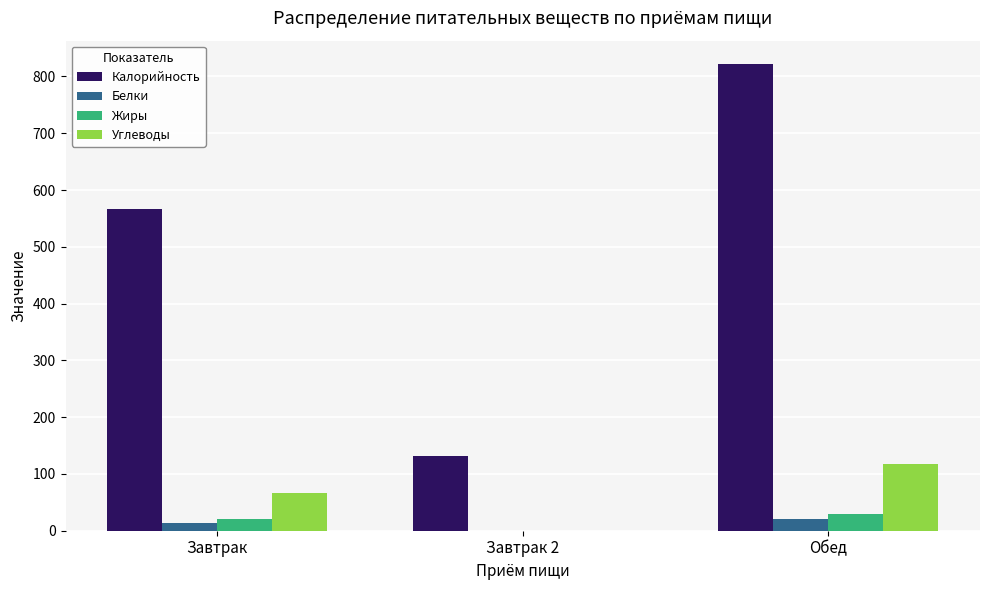

At which category is the sum across all series the highest?

Обед